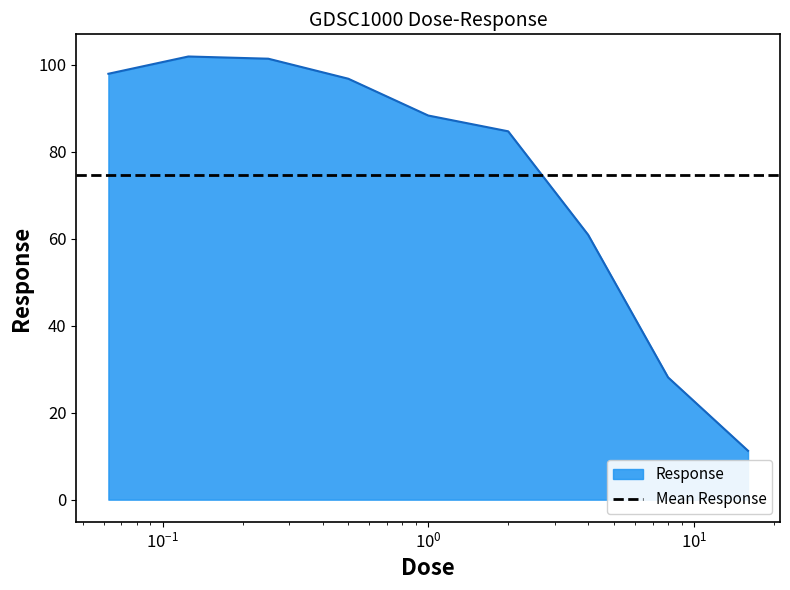

How many data points are less than 88?

4